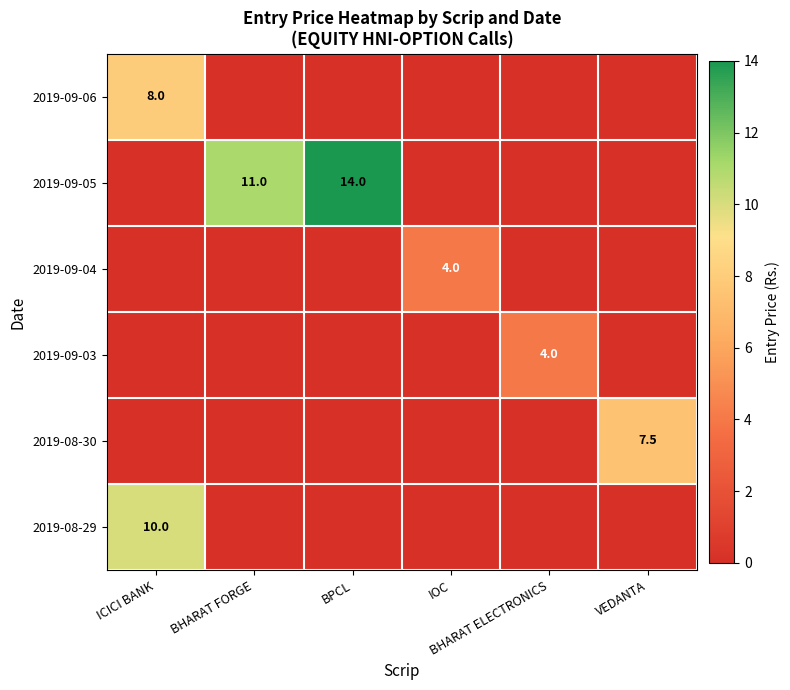

Which series changed the most between ICICI BANK and BHARAT FORGE?

2019-09-05